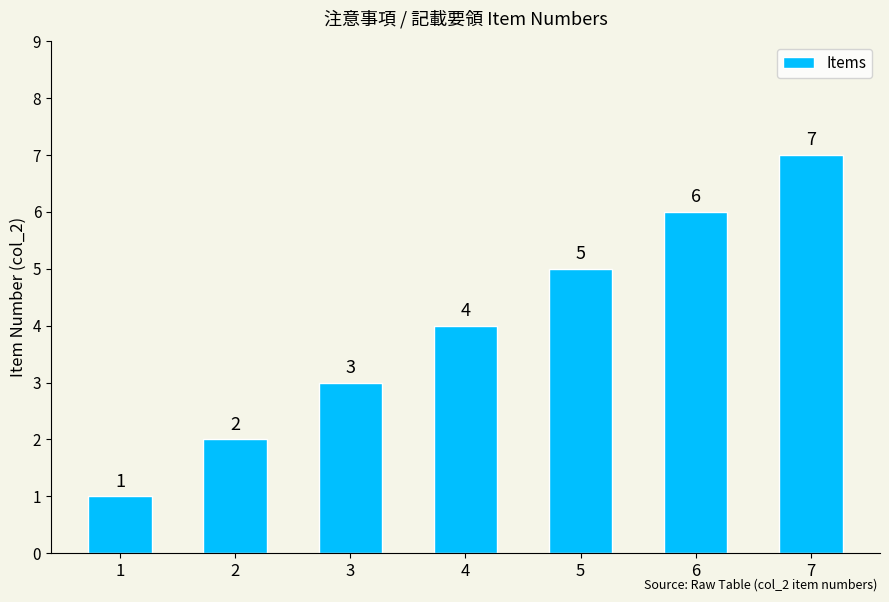

Rank the categories by value from highest to lowest.

7, 6, 5, 4, 3, 2, 1